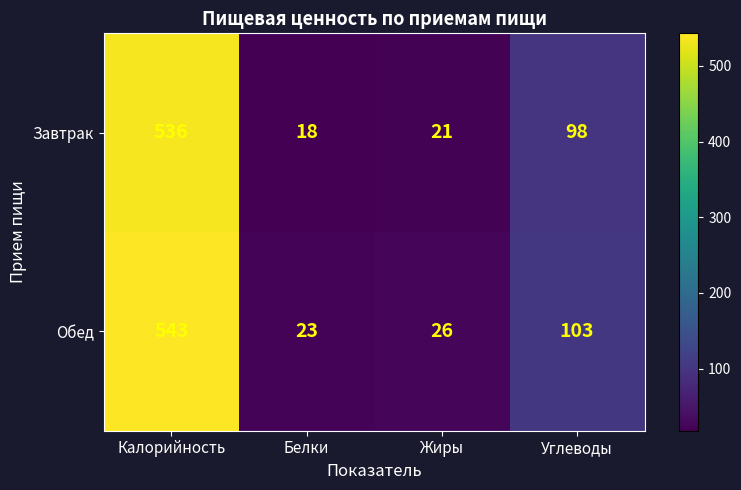

Count the number of categories in the chart.

4